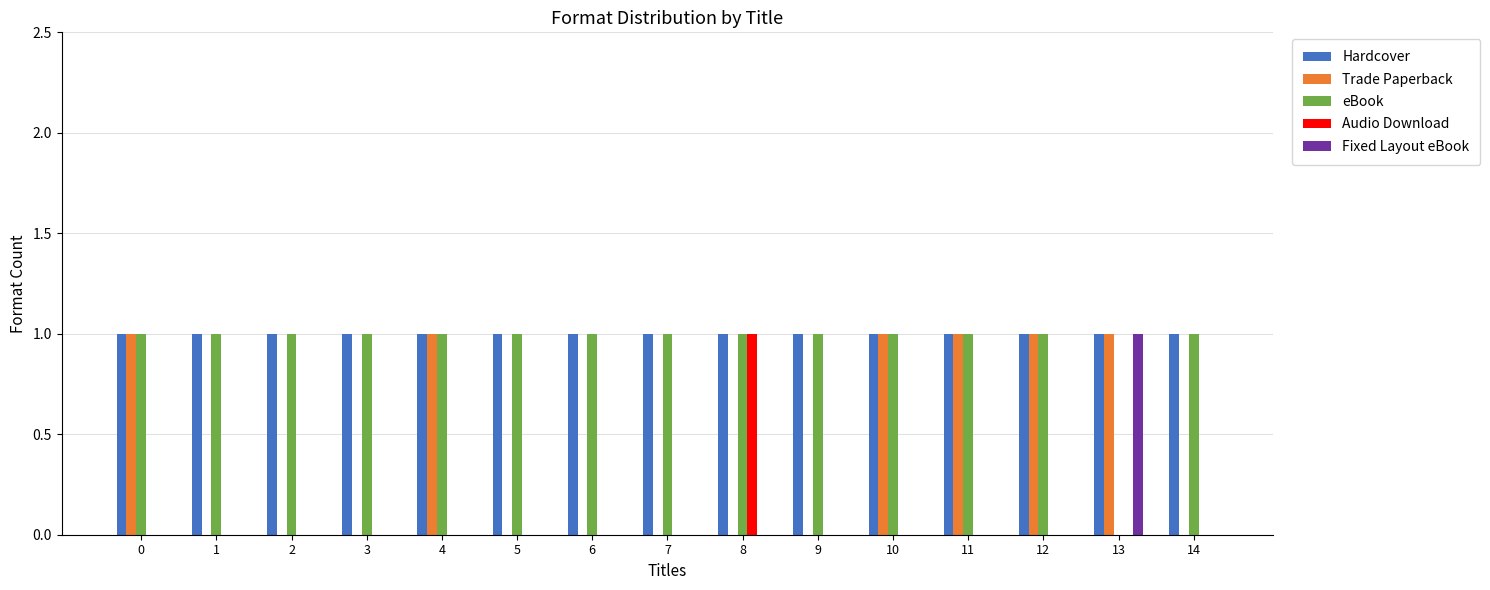

What is the total value across all series at 0?

3